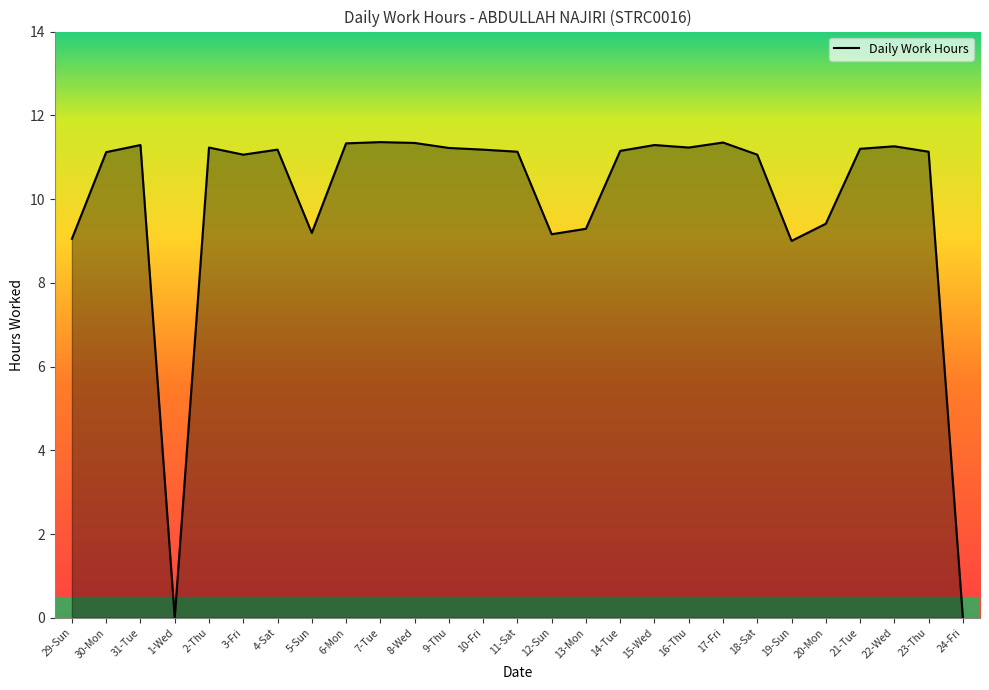

Is it true that the value at 12-Sun is 12.7?

False